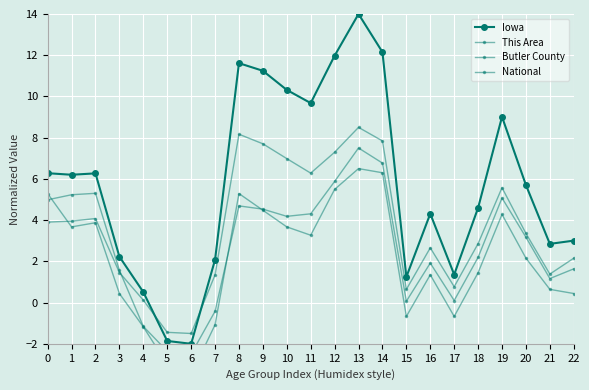

True or false: Butler County and Iowa intersect in this chart.

False